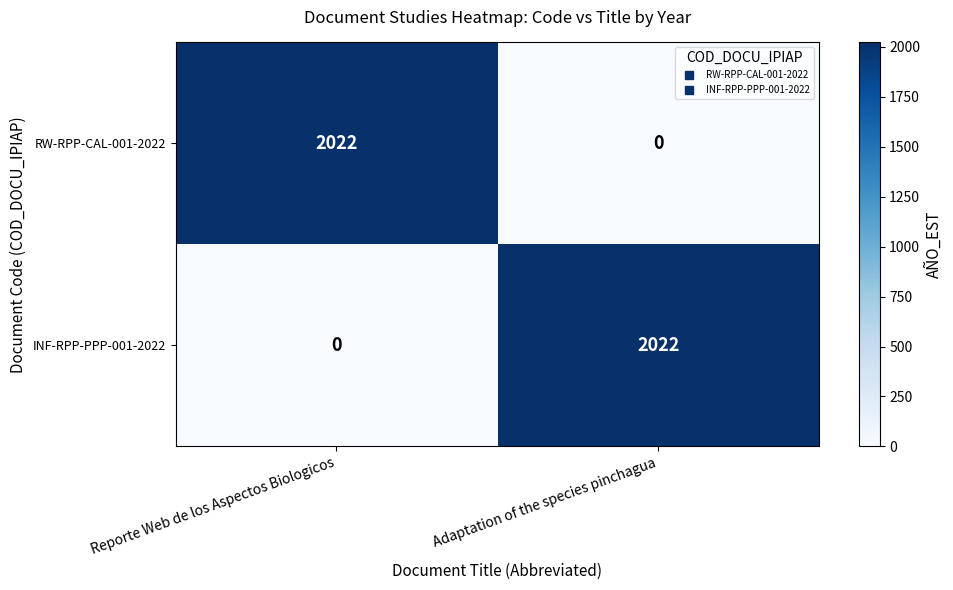

What is the difference between the highest and lowest values at Reporte Web de los Aspectos Biologicos?

2022